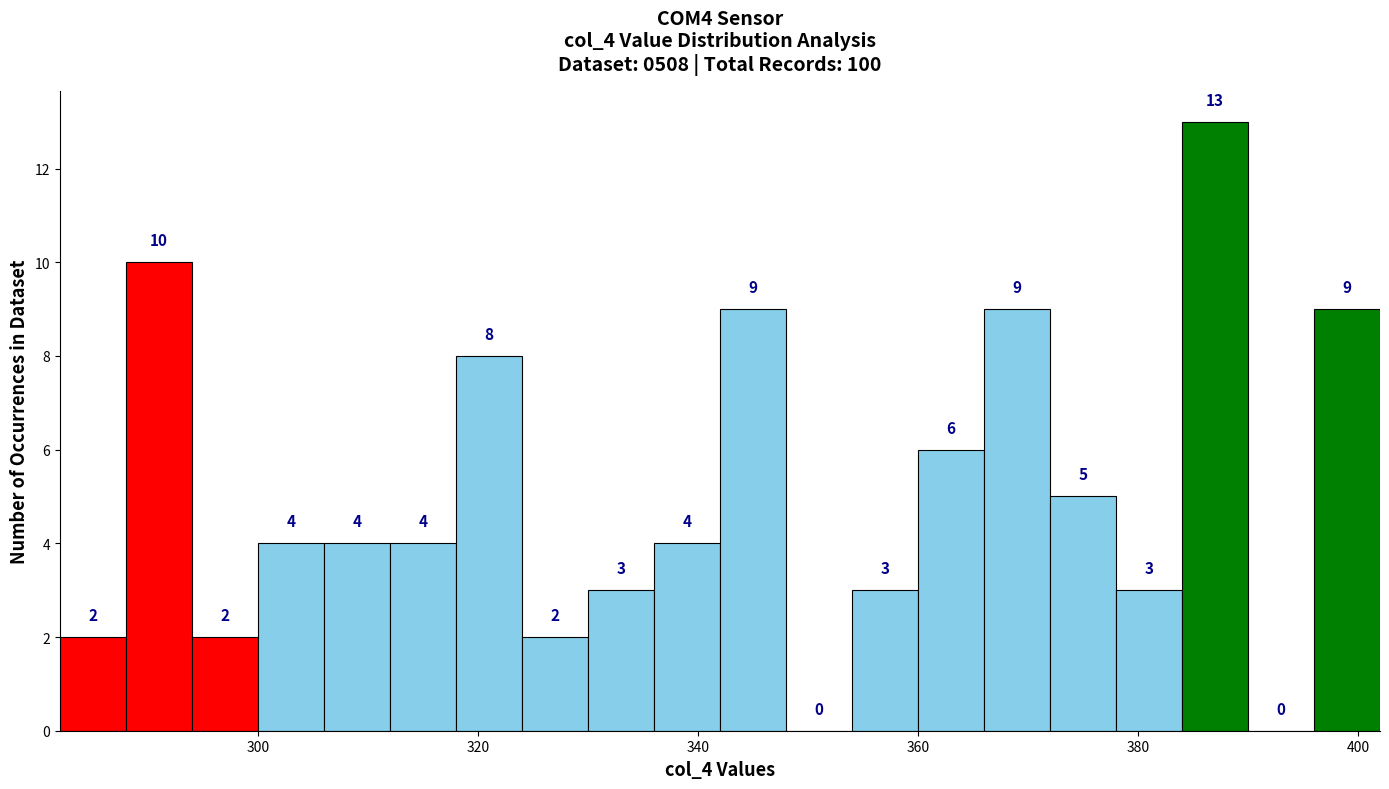

Around what value on the x-axis is the tallest bar? Give the approximate position of its centre, as read against the axis.

388